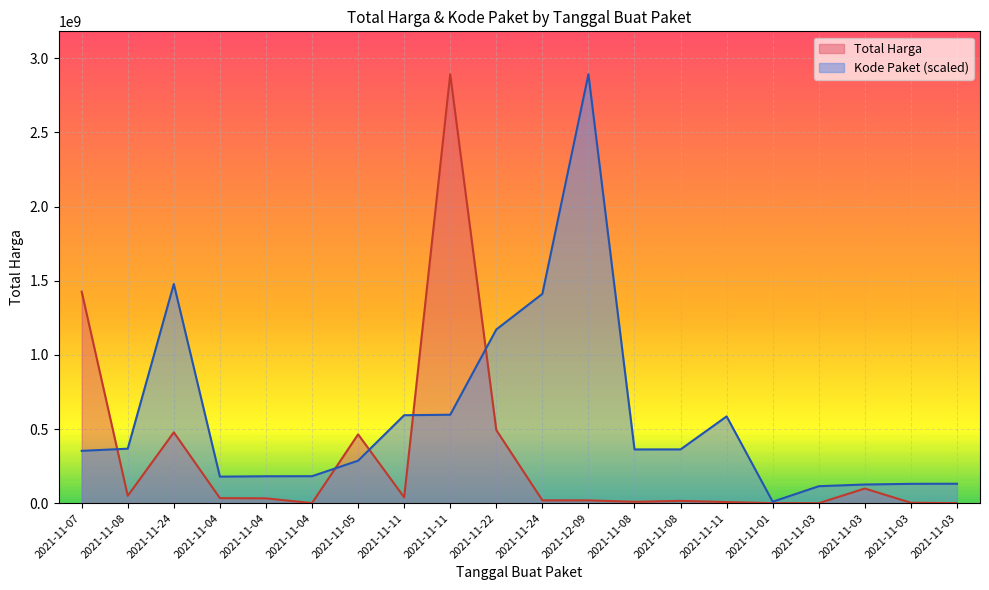

In Kode Paket, how many points are higher than both neighbors (excluding endpoints)?

3